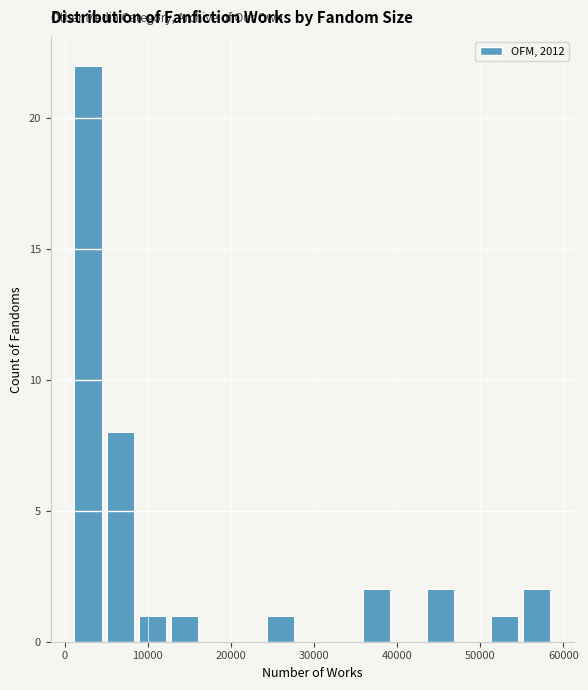

Read against the x-axis, roughly where is the centre of the tallest bar?

3000